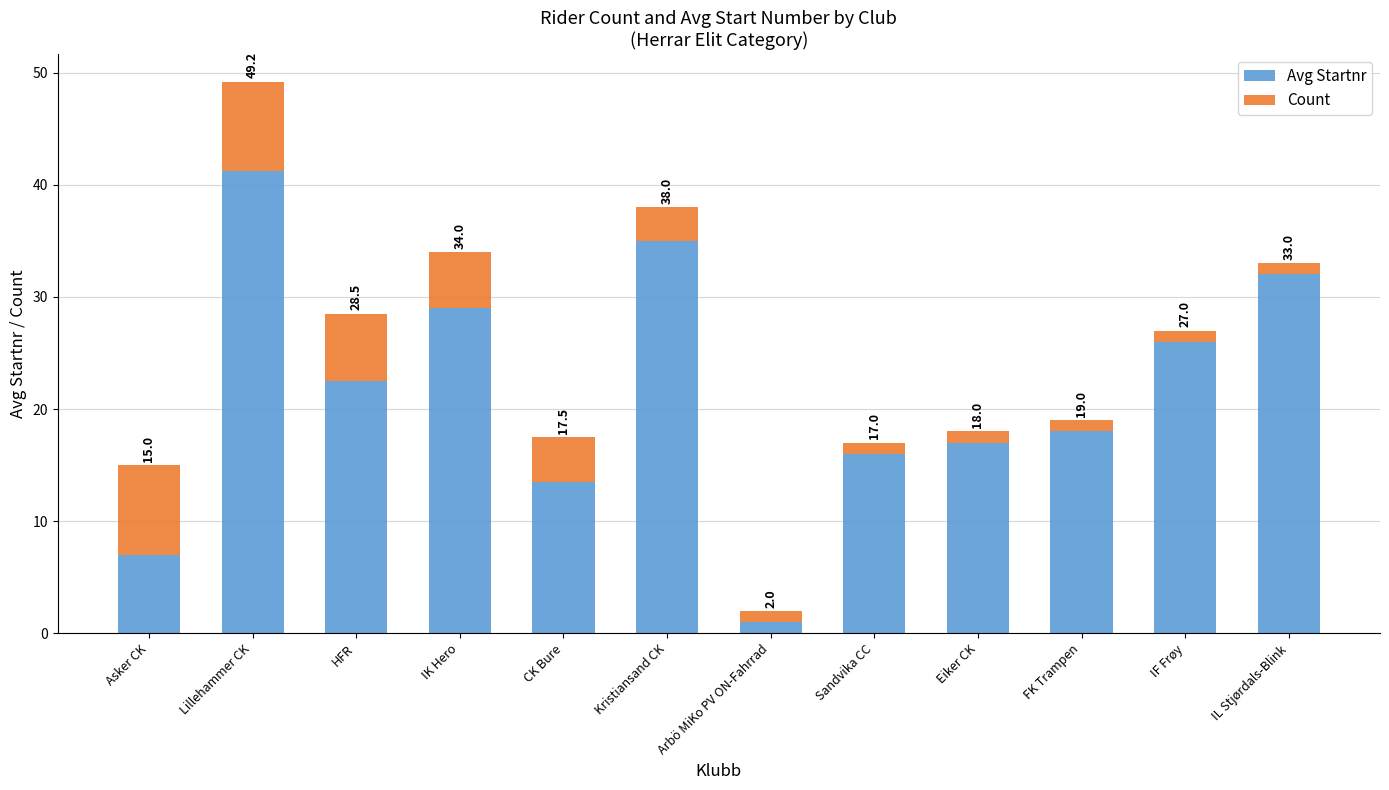

How many bars are there in total?

12